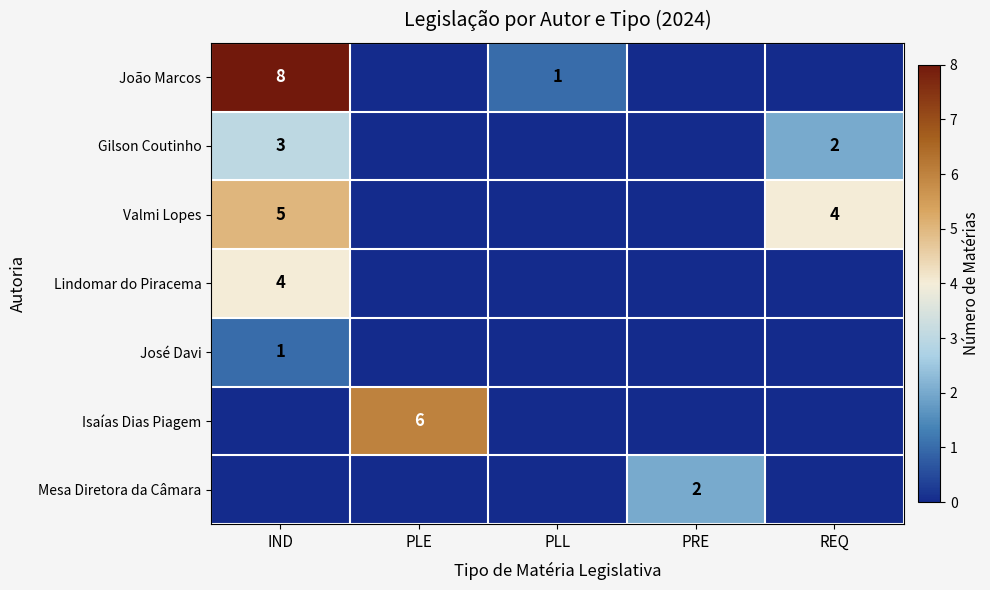

What is the spread (max minus min) of values at PLE?

6